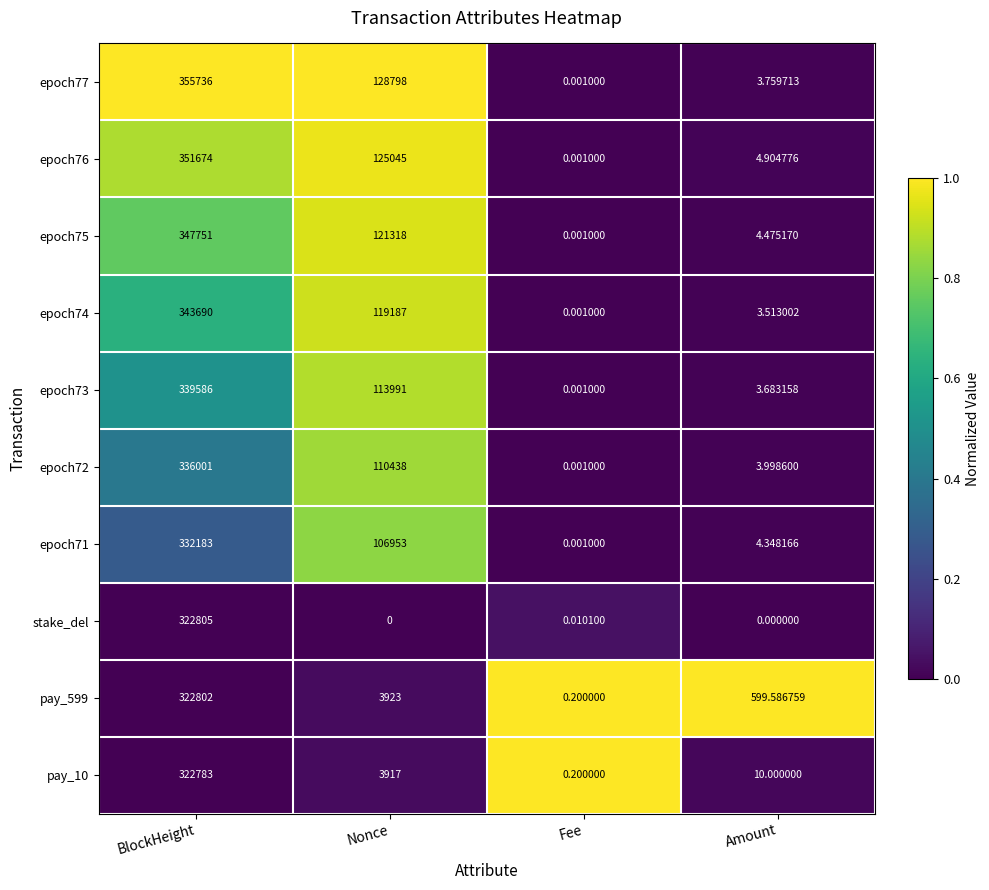

Rank the series by their maximum value, from highest to lowest.

epoch77, epoch76, epoch75, epoch74, epoch73, epoch72, epoch71, stake_del, pay_599, pay_10